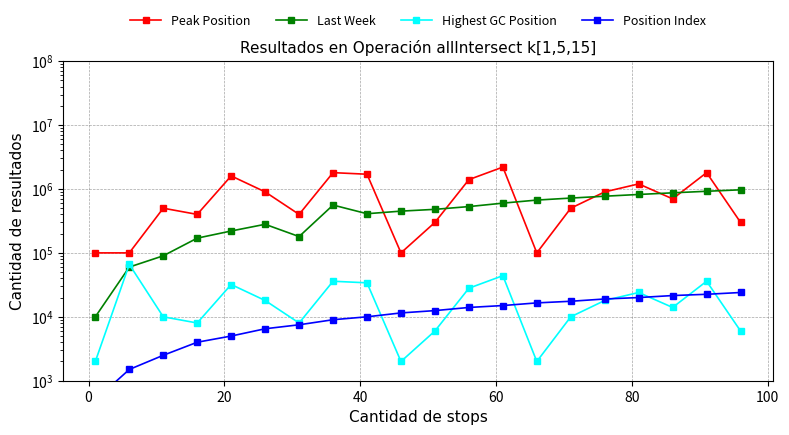

What are all the series names shown in the legend?

Peak Position, Last Week, Highest GC Position, Position Index